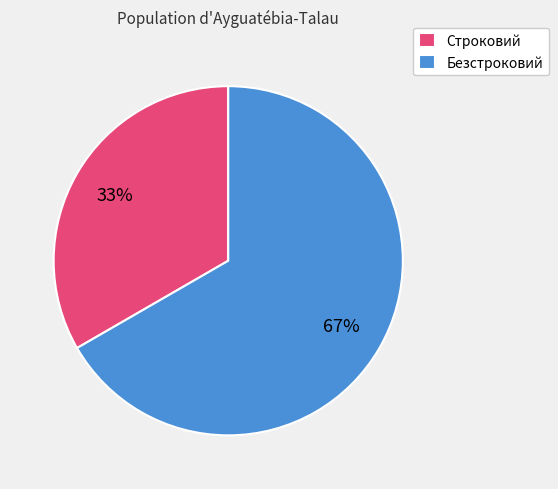

Which category has the biggest portion of the pie?

Безстроковий